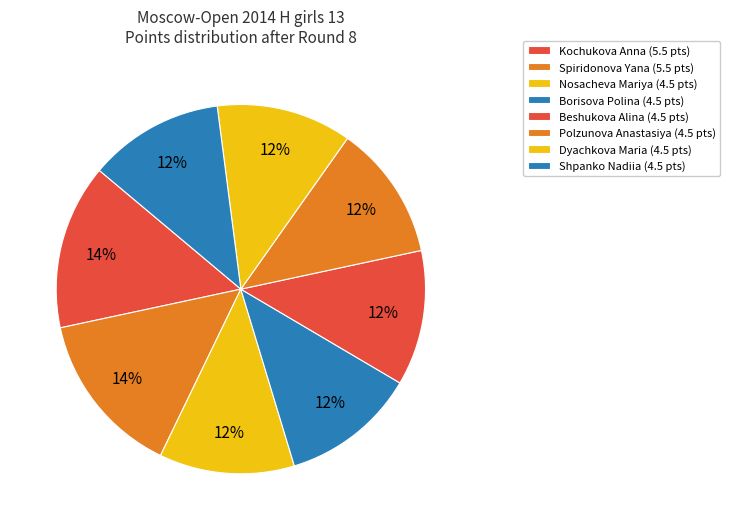

How many slices are in this pie chart?

8